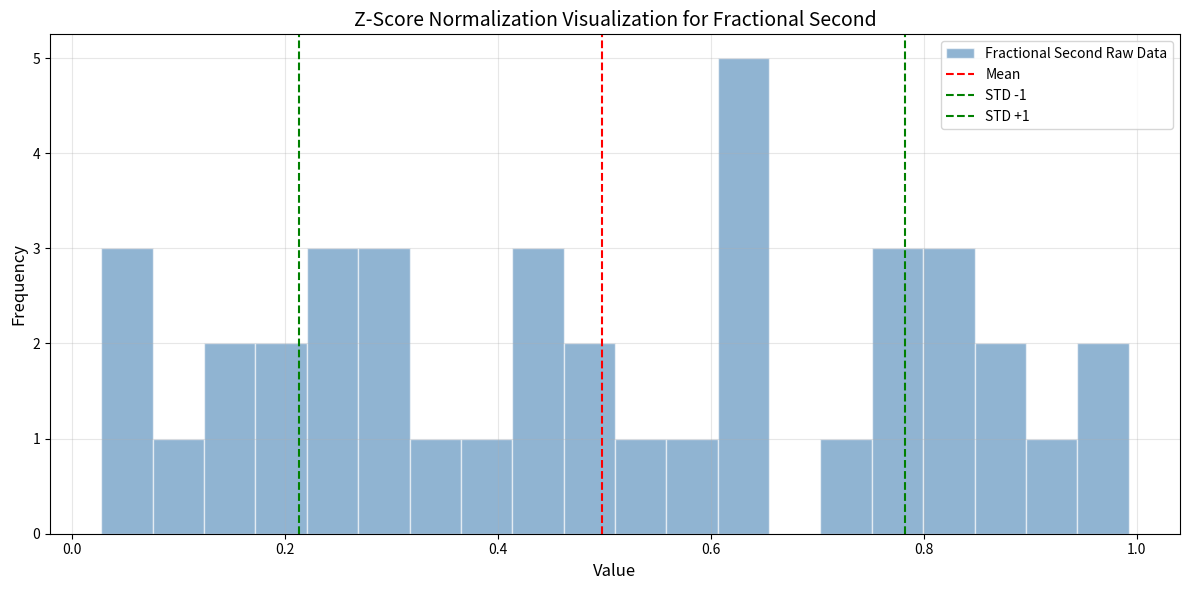

Around what value on the x-axis is the tallest bar? Give the approximate position of its centre, as read against the axis.

0.64